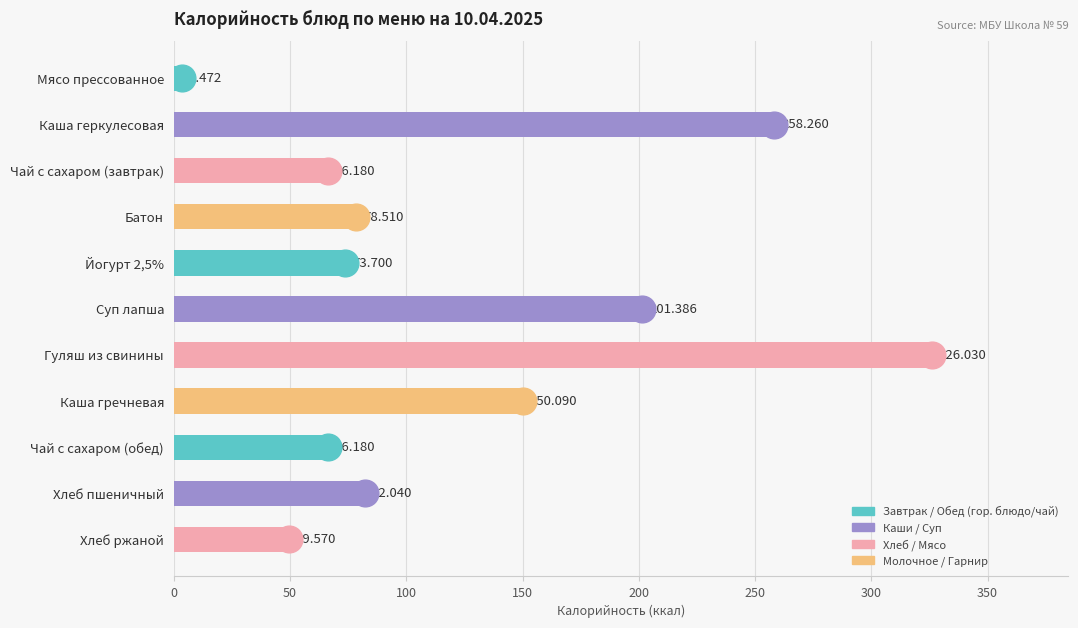

Is it true that the value at Каша геркулесовая is 142.2?

False